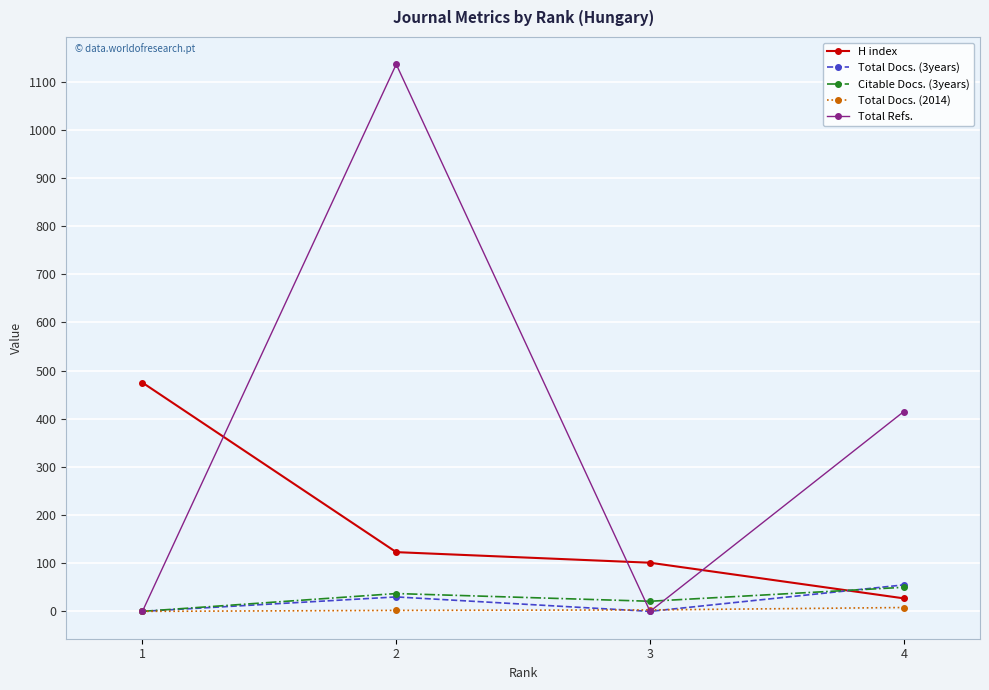

What are all the series names shown in the legend?

H index, Total Docs. (3years), Citable Docs. (3years), Total Docs. (2014), Total Refs.